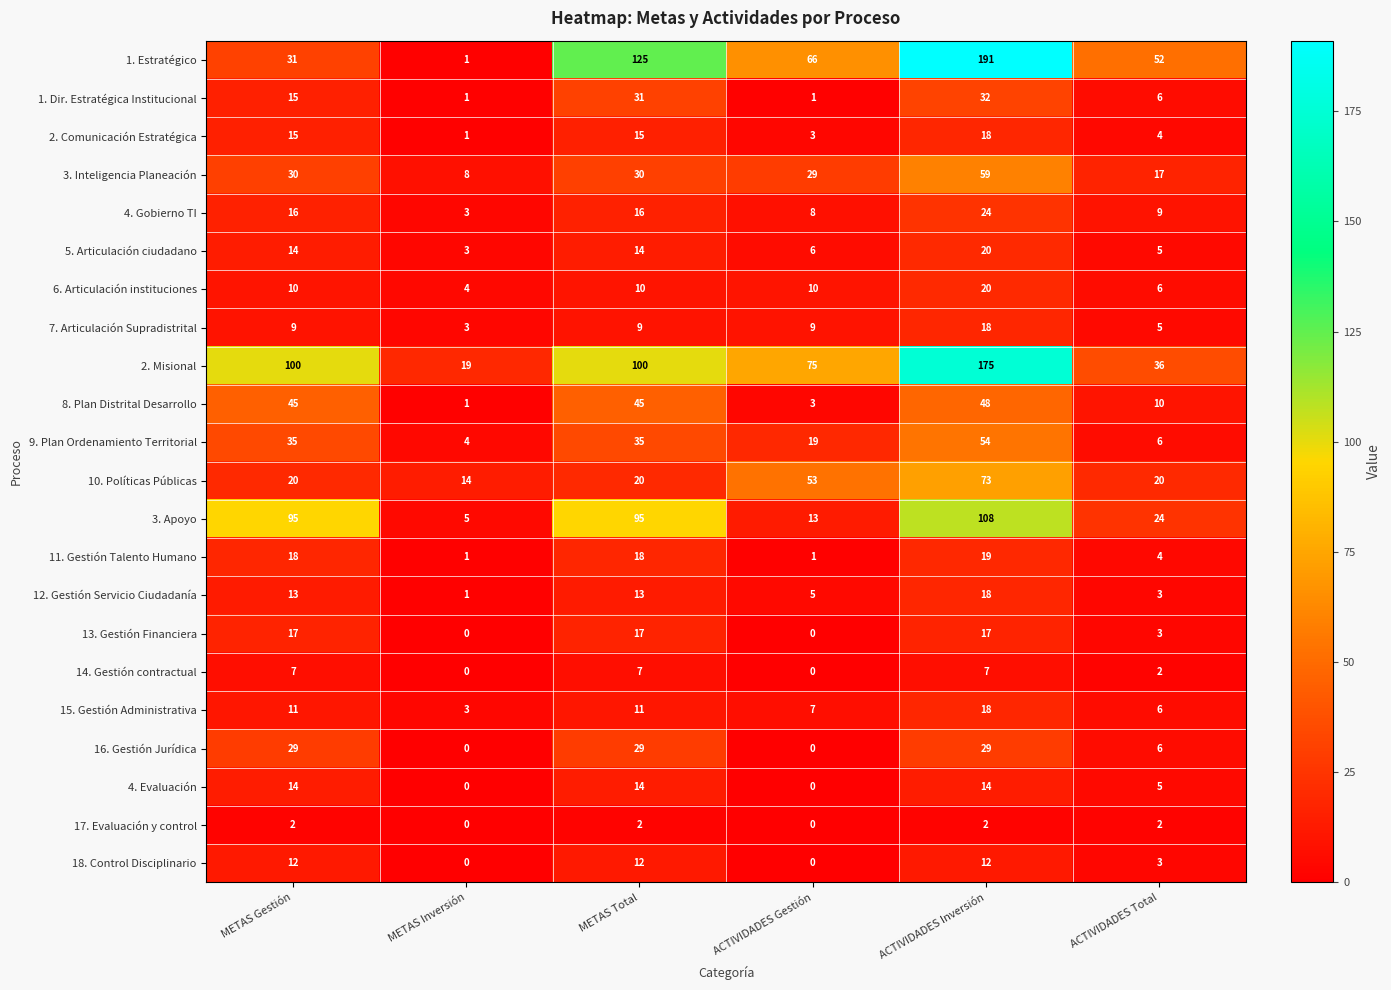

What is the greatest value displayed?

191